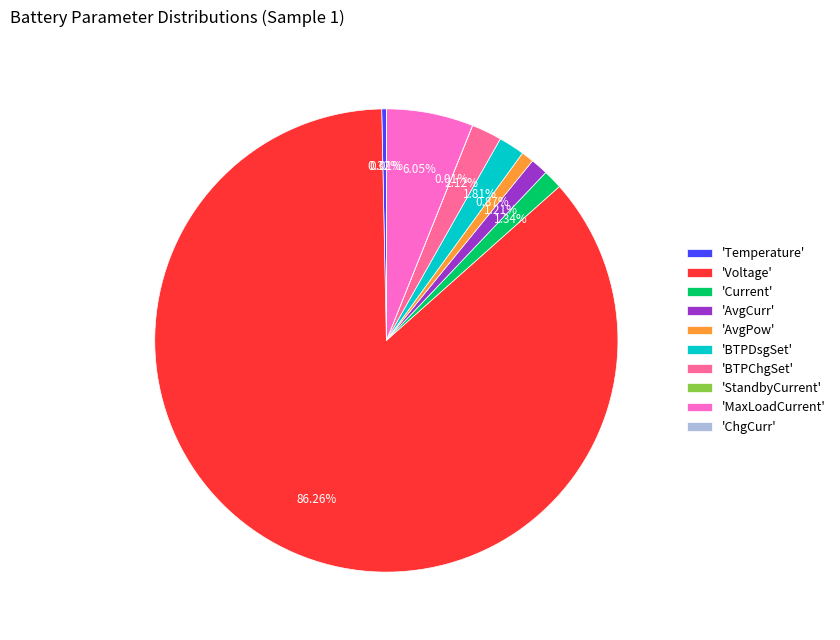

Is there any slice that represents more than half of the pie?

Yes